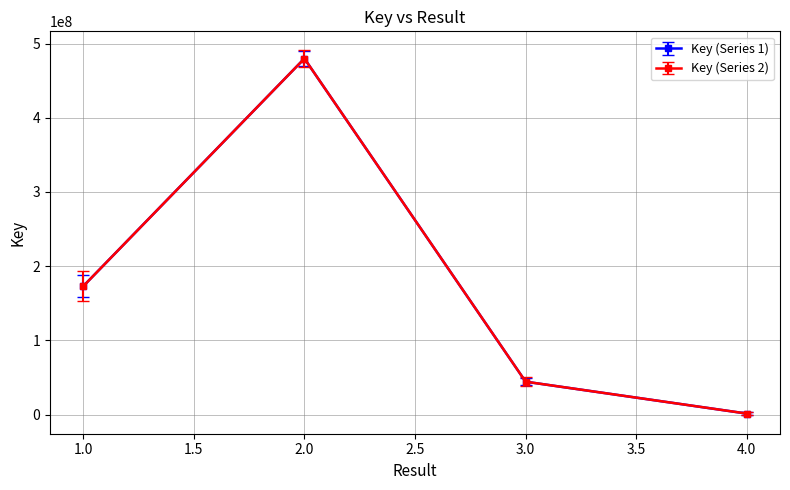

What are all the series names shown in the legend?

Key (Series 1), Key (Series 2)